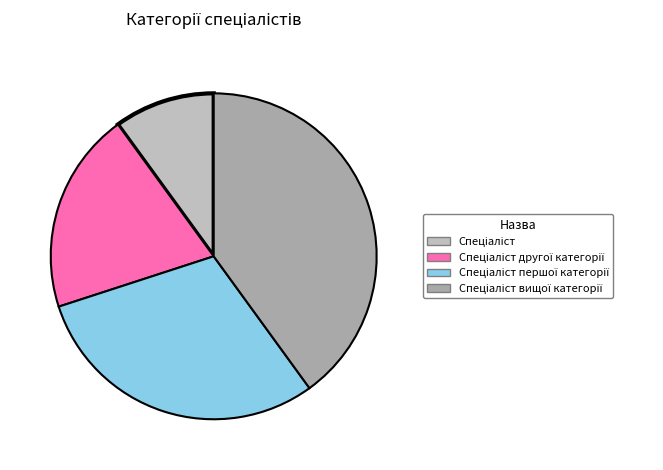

Which category has the biggest portion of the pie?

Спеціаліст вищої категорії